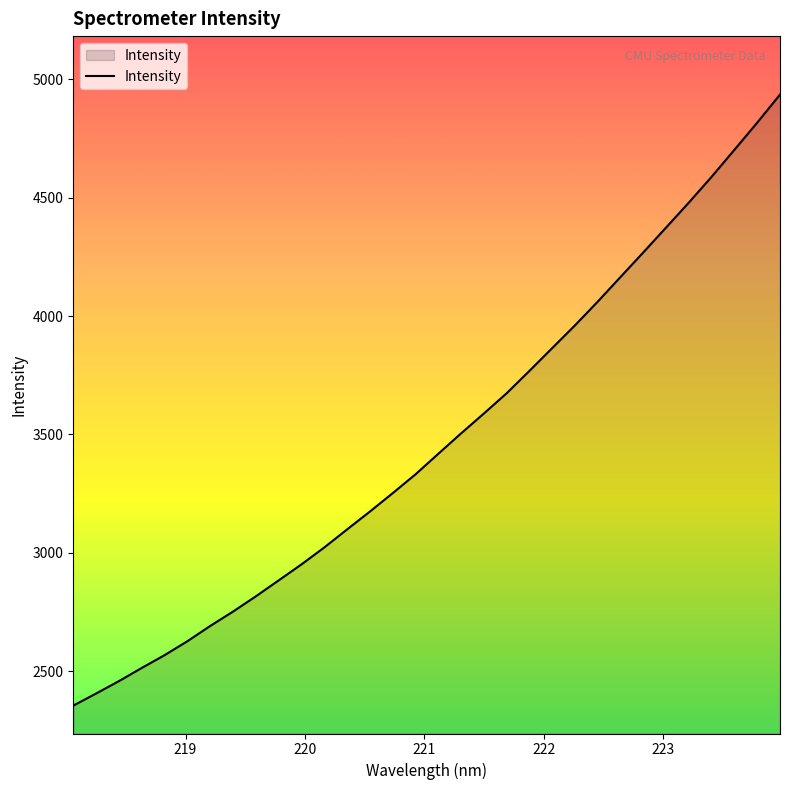

What is the difference between the maximum and minimum values?

2580.7